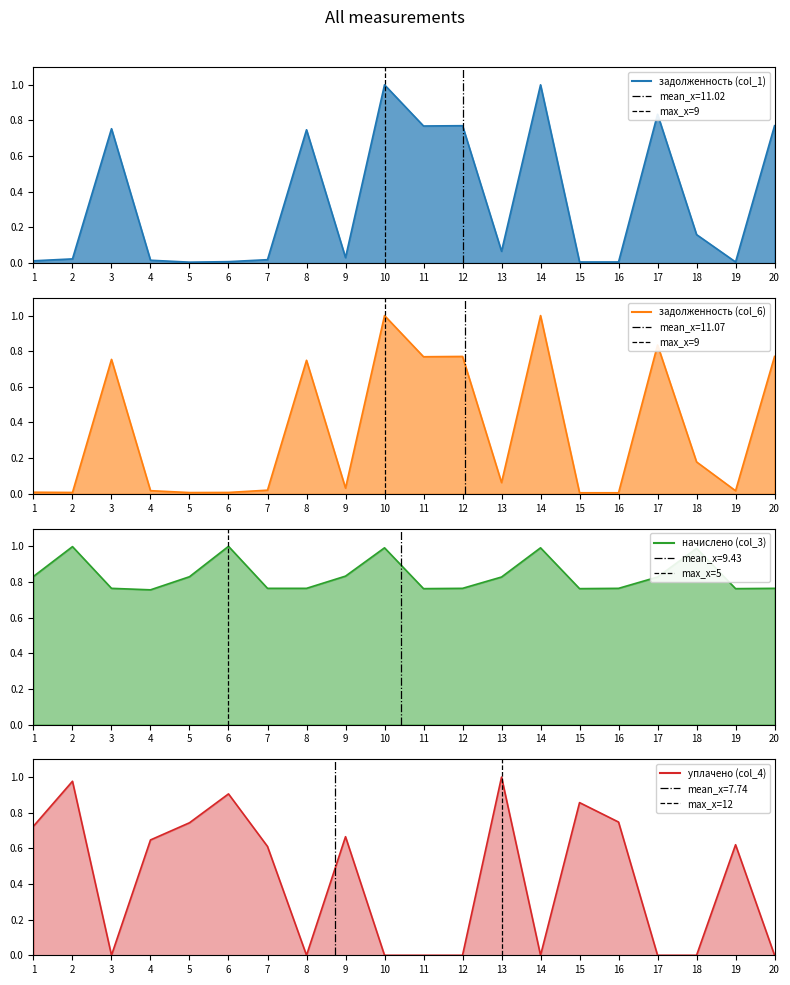

What is the difference between the highest and lowest values at 12?

0.8